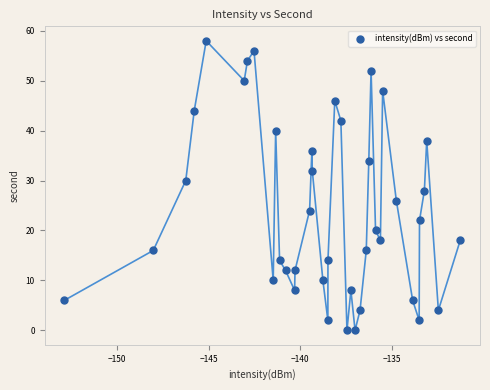

What is the range of Y values (max minus min)?

58